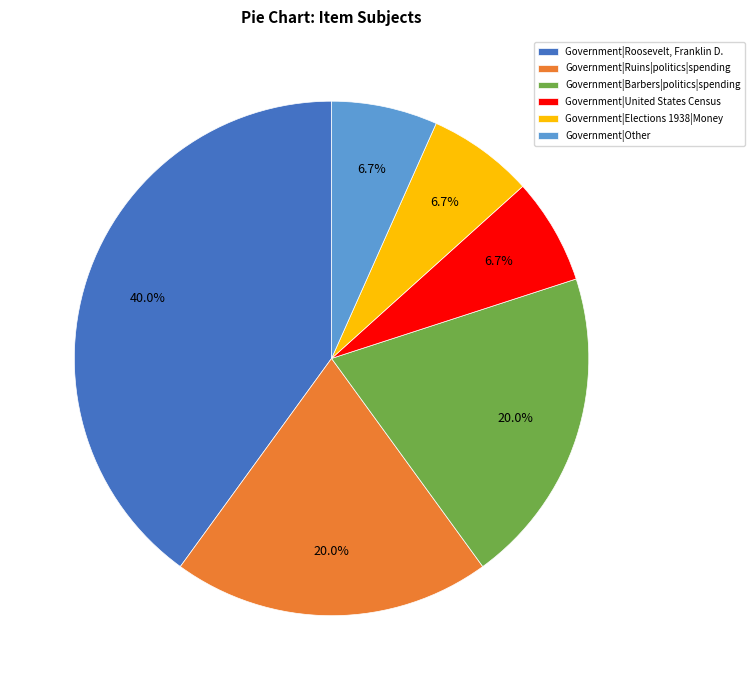

Does Government|Roosevelt, Franklin D. represent more than half of the total?

No